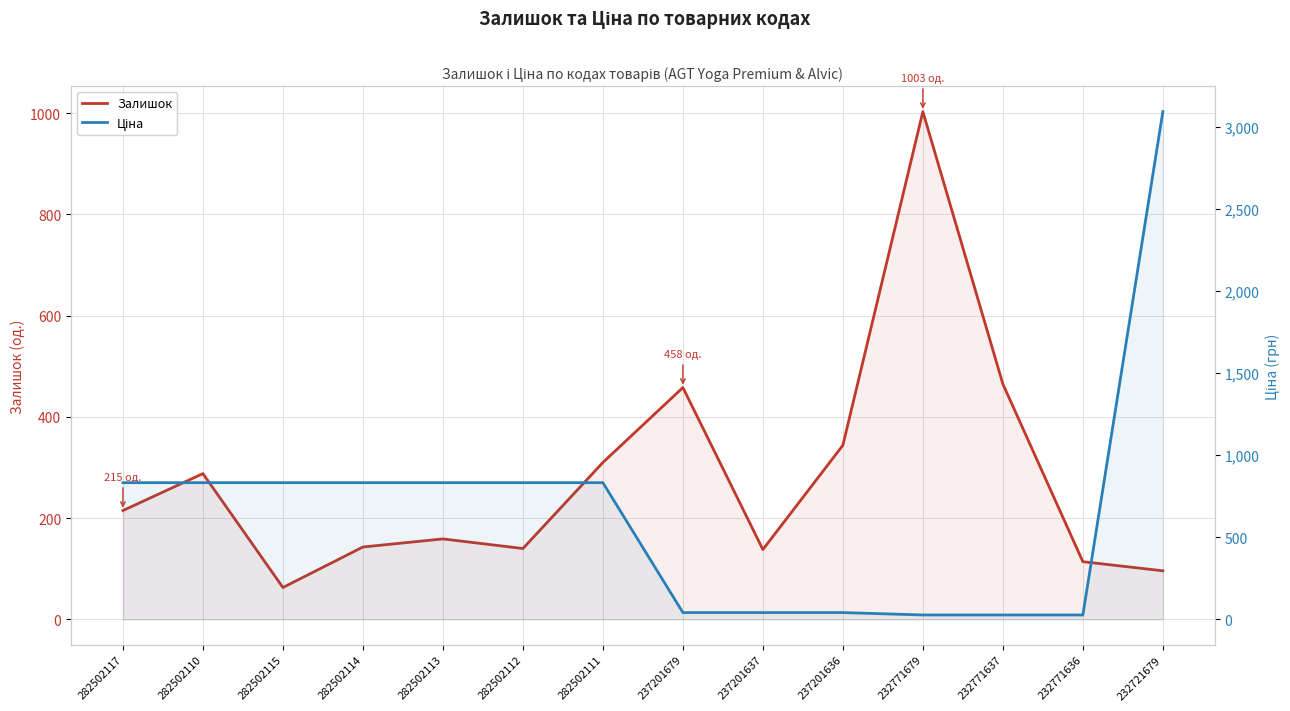

True or false: Ціна and Залишок intersect in this chart.

True